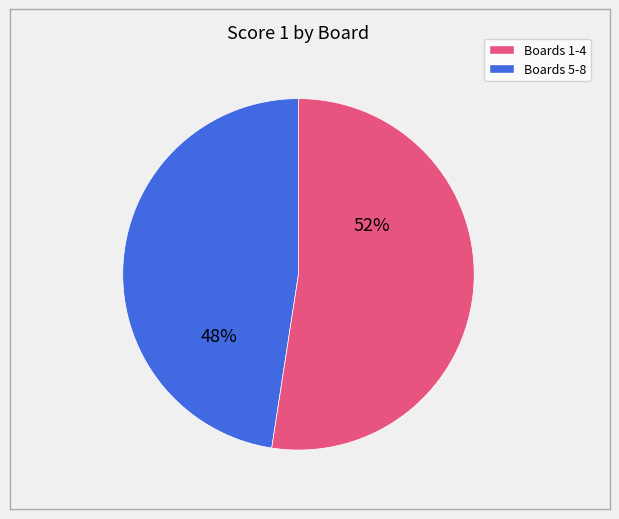

To the nearest percent, what is the average slice percentage?

50%